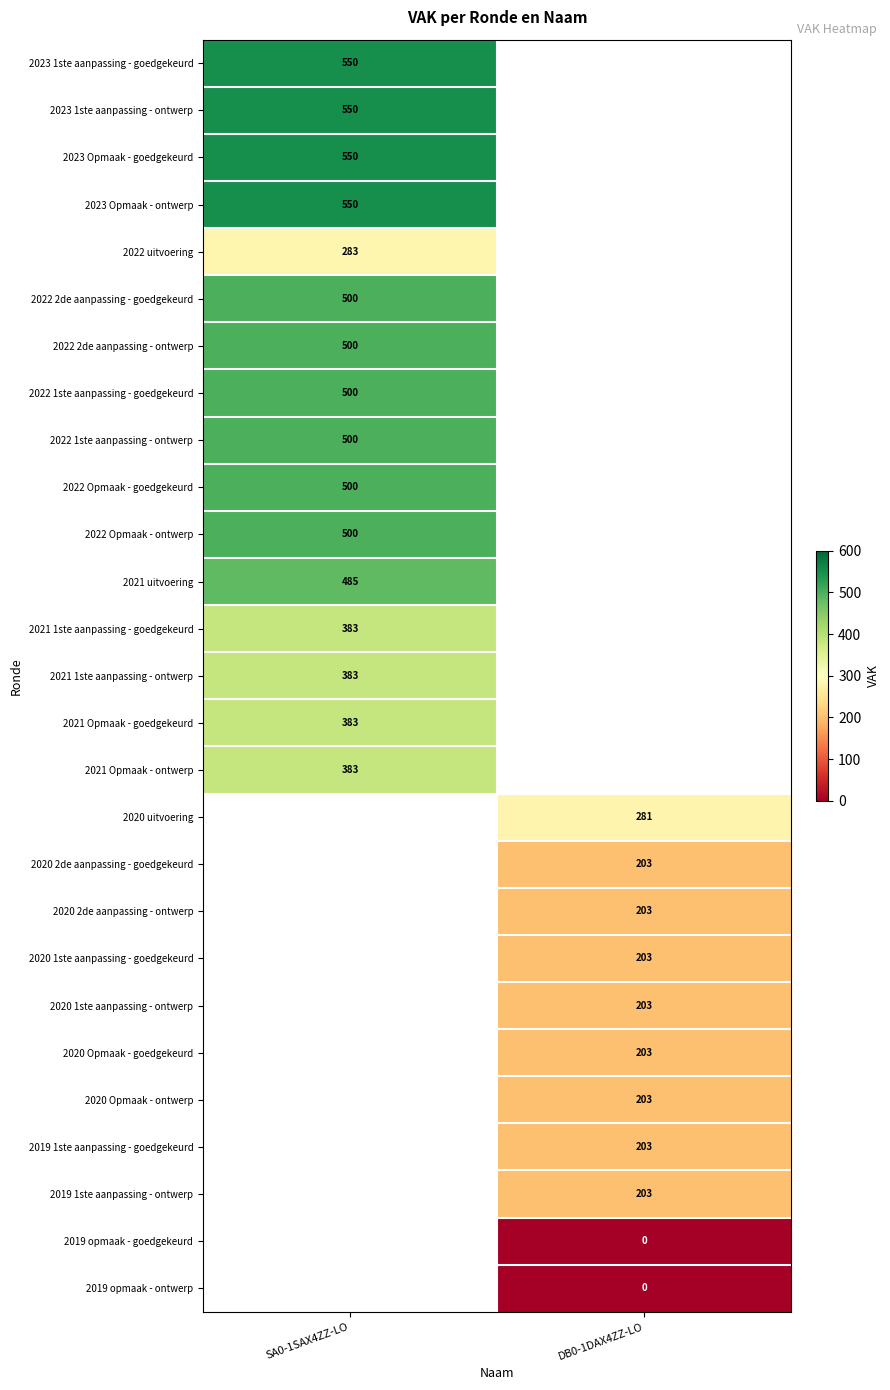

The 2020 Opmaak - ontwerp series shows 203 at DB0-1DAX4ZZ-LO. True or false?

True